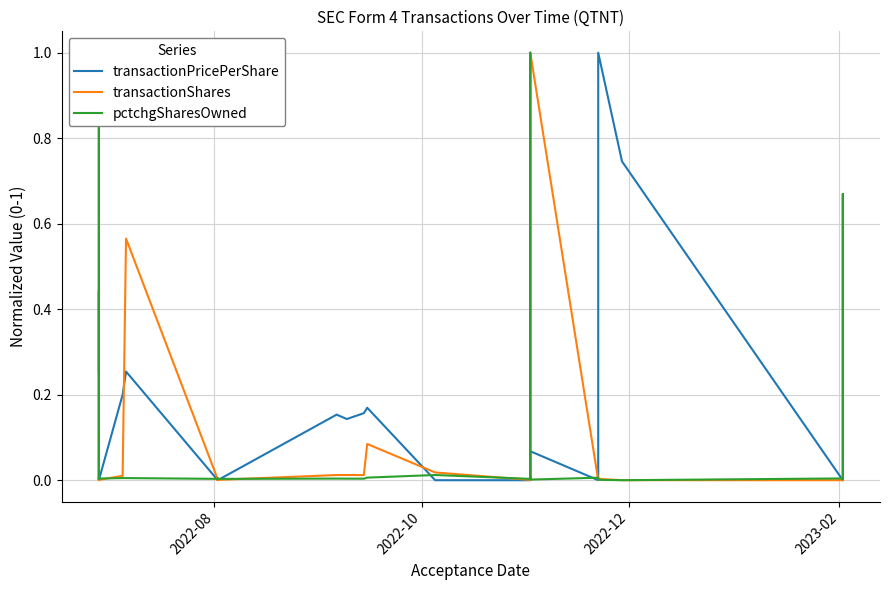

At how many categories does at least one series exceed 0?

37